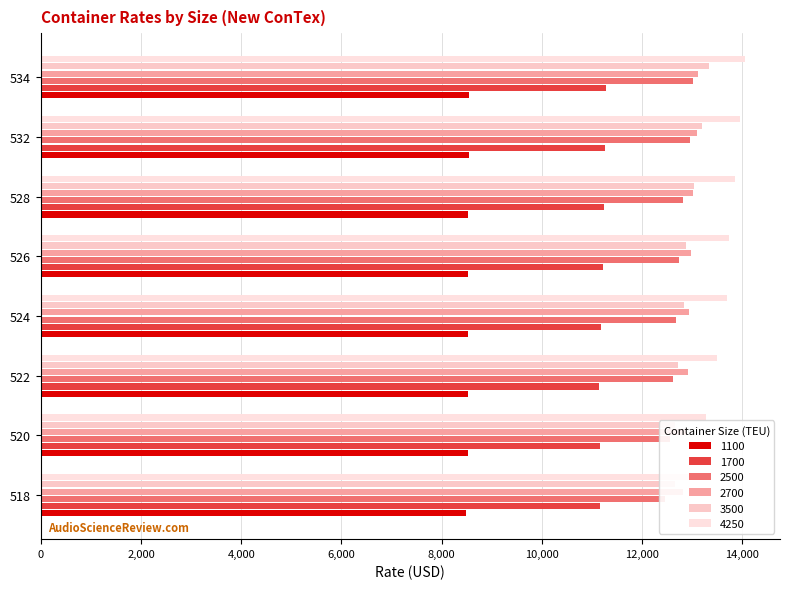

Which series has the largest total across all categories?

4250